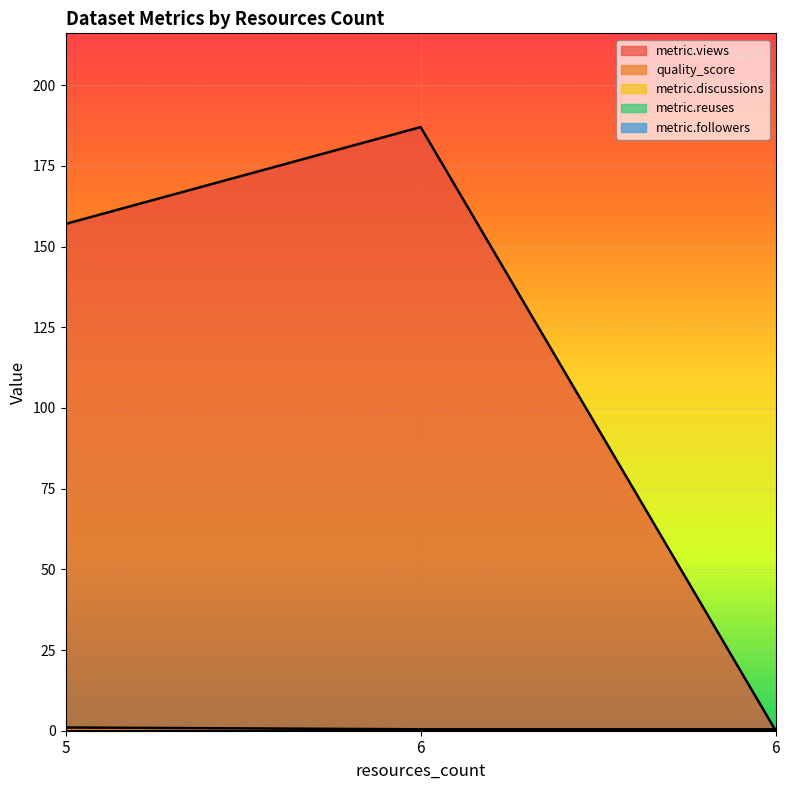

Which category has the highest value in the metric.discussions series?

5